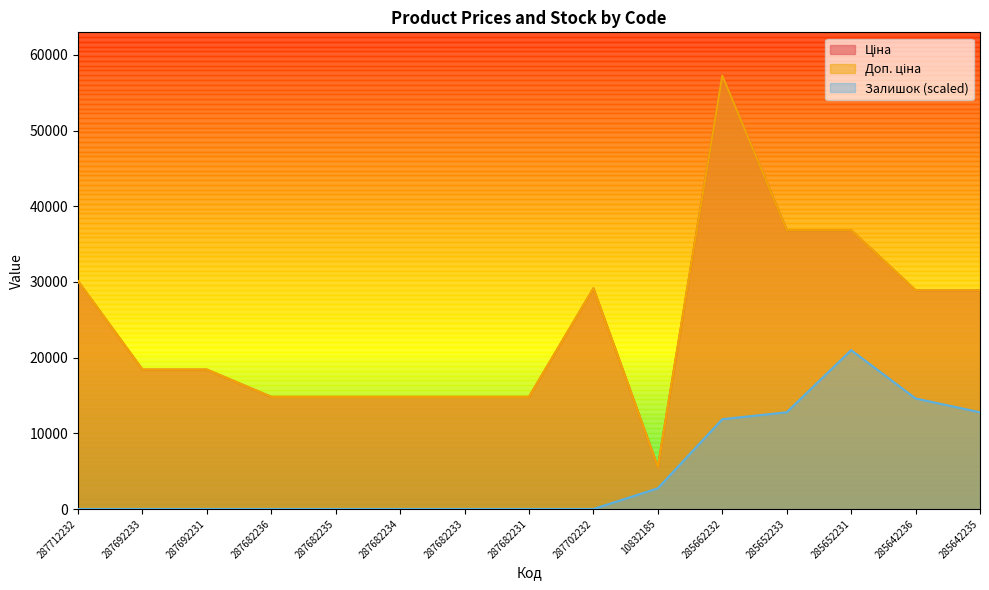

What is the approximate value of Ціна at 287702232?

29152.3